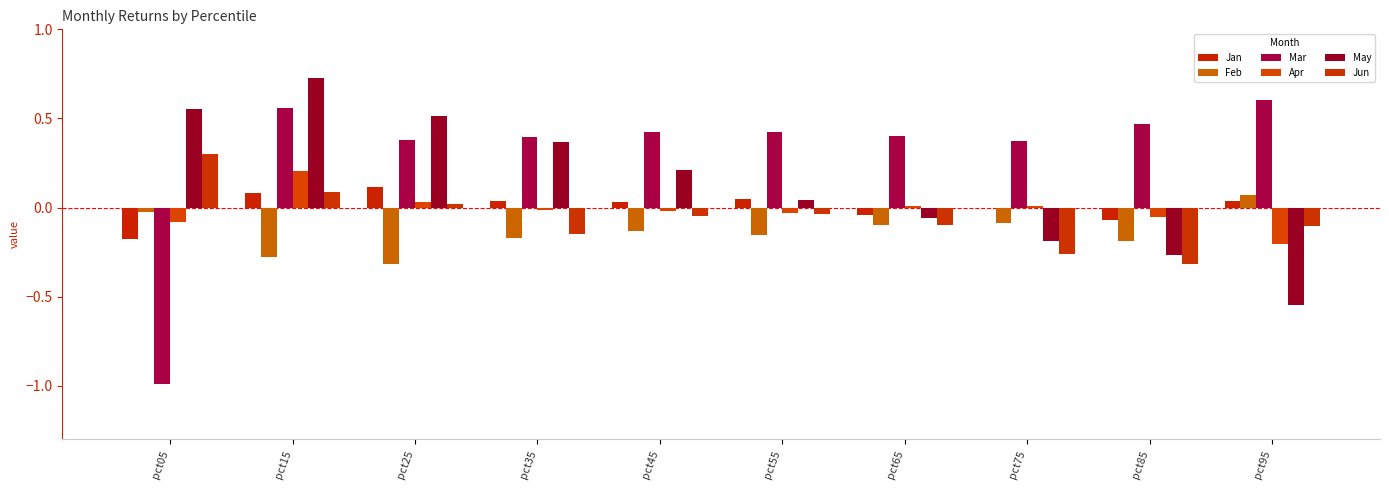

What is the total value across all series at pct85?

-0.4